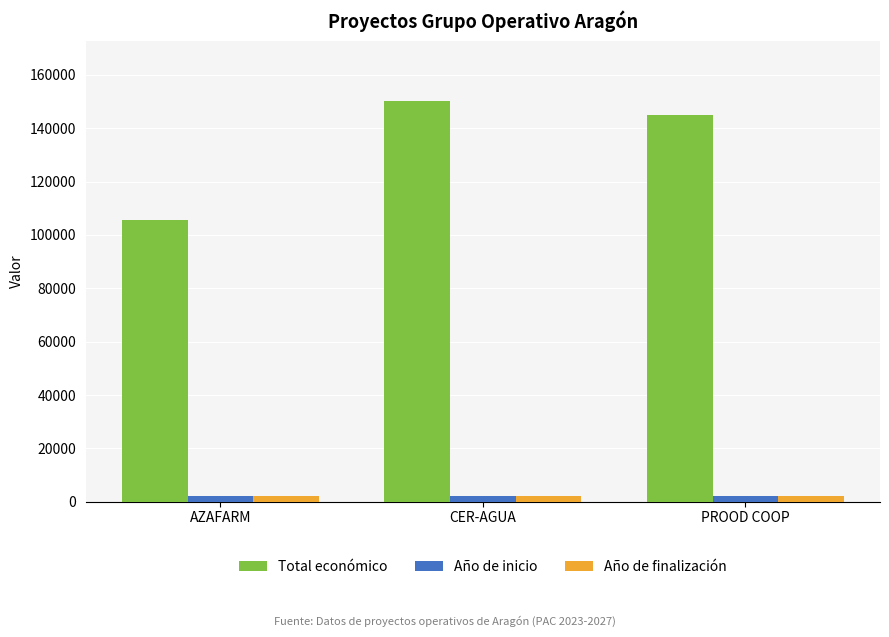

How many series are shown in this chart?

3